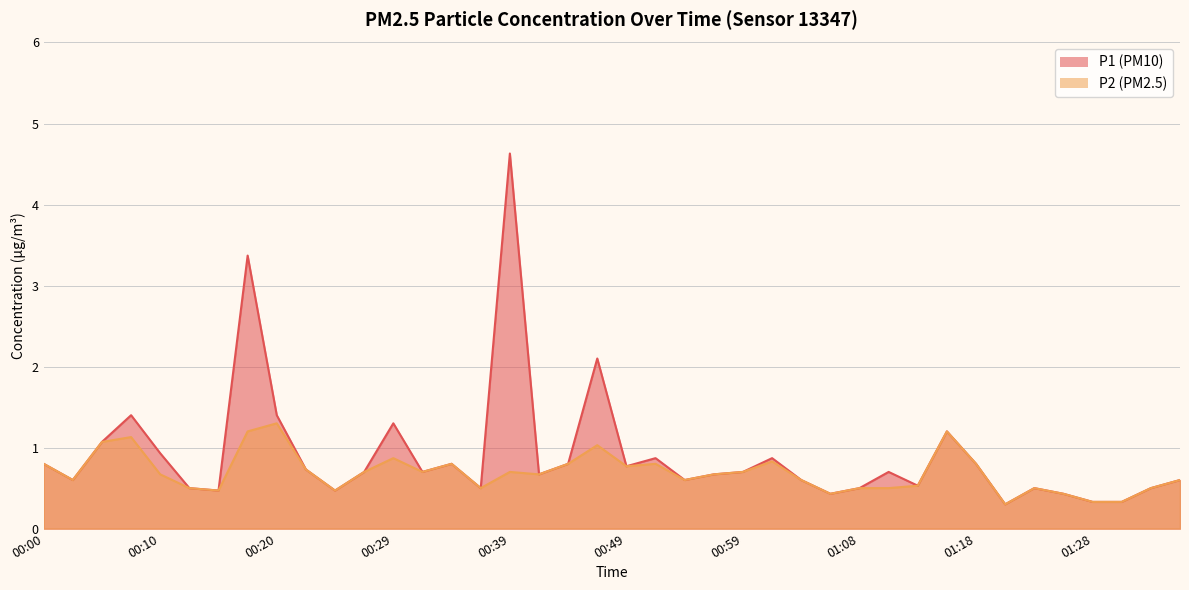

True or false: P1 and P2 cross at least once.

False